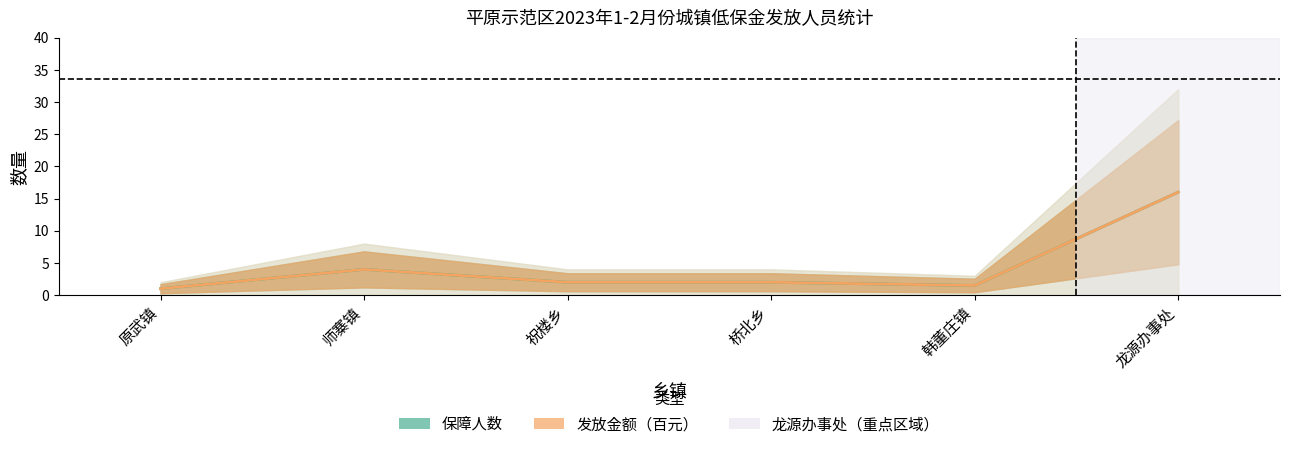

Is it true that 发放金额（元）（百） equals 4.0 at 师寨镇?

True